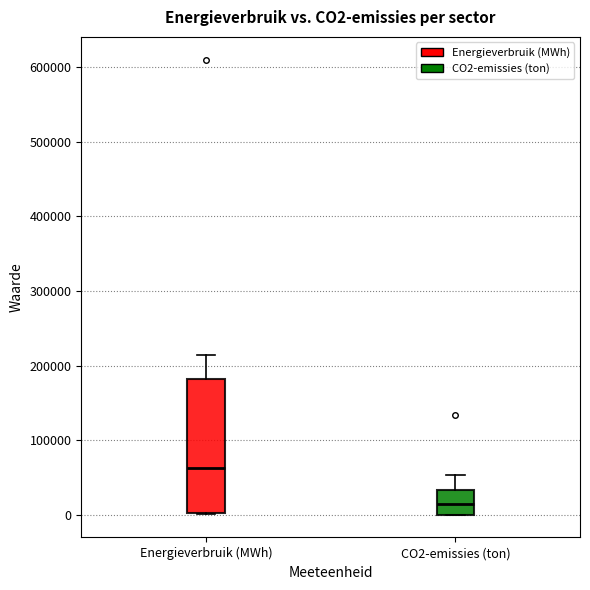

Reading left to right, transcribe this box plot: for each box, give where its median line is, the range the box spans, and where its two whiskers end, as read against the y-axis. The values are not printed on the chart, so give them approximately, as read against the axis.

Energieverbruik (MWh): median 60000, box 0 to 180000, whiskers 0 to 210000
CO2-emissies (ton): median 10000, box 0 to 30000, whiskers 0 to 50000